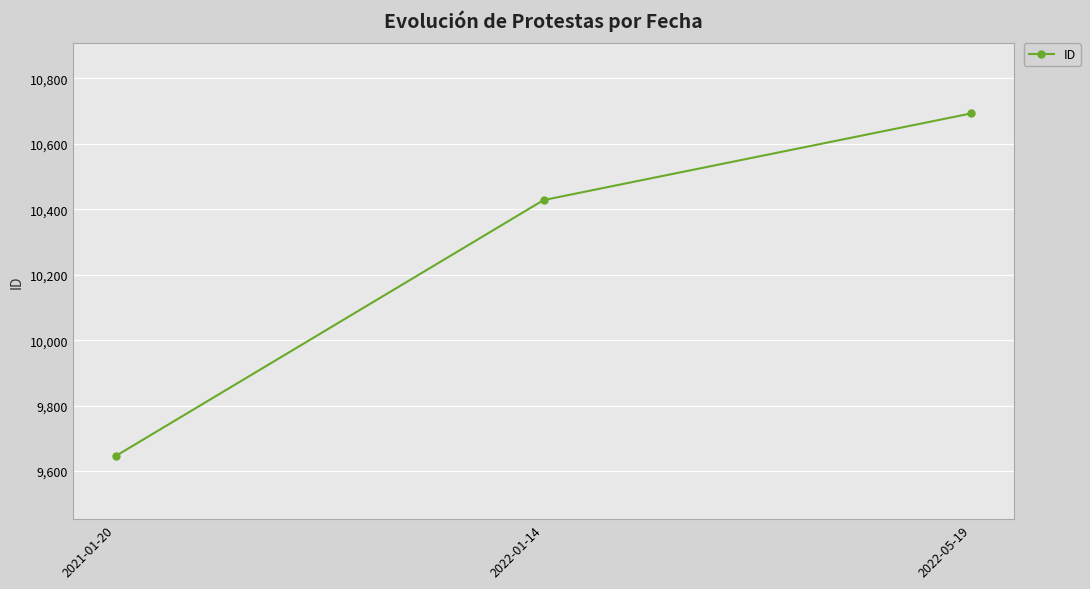

What is the minimum value shown in the chart?

9646